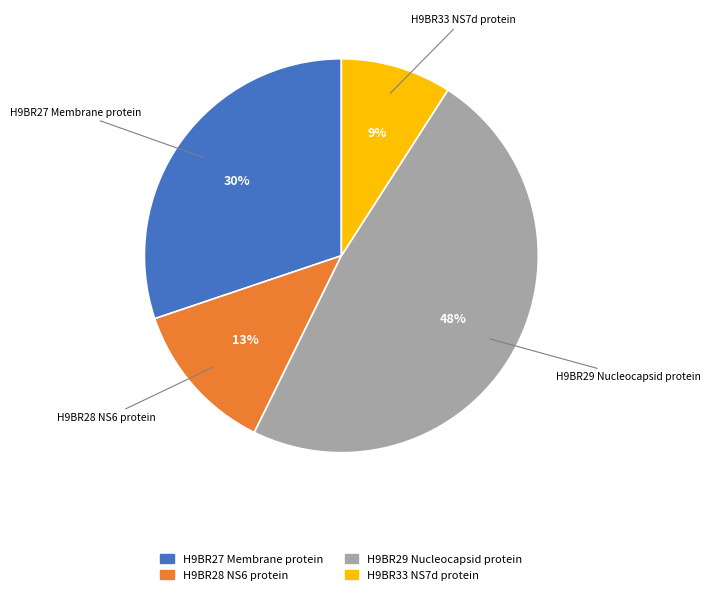

Does any single category account for the majority?

No